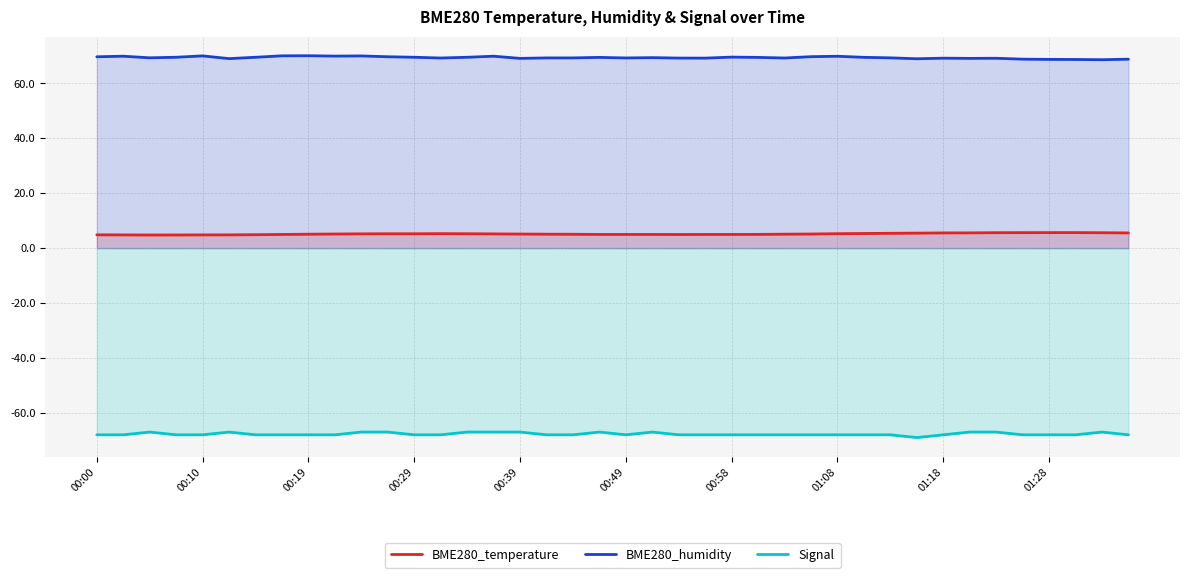

What is the greatest value displayed?

70.0